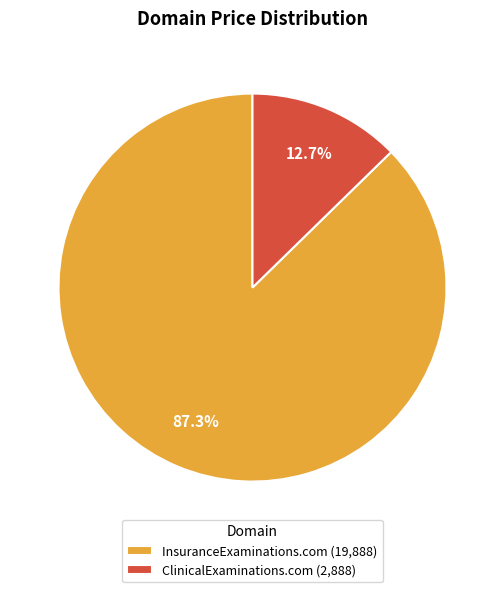

Is there a majority slice in this chart?

Yes